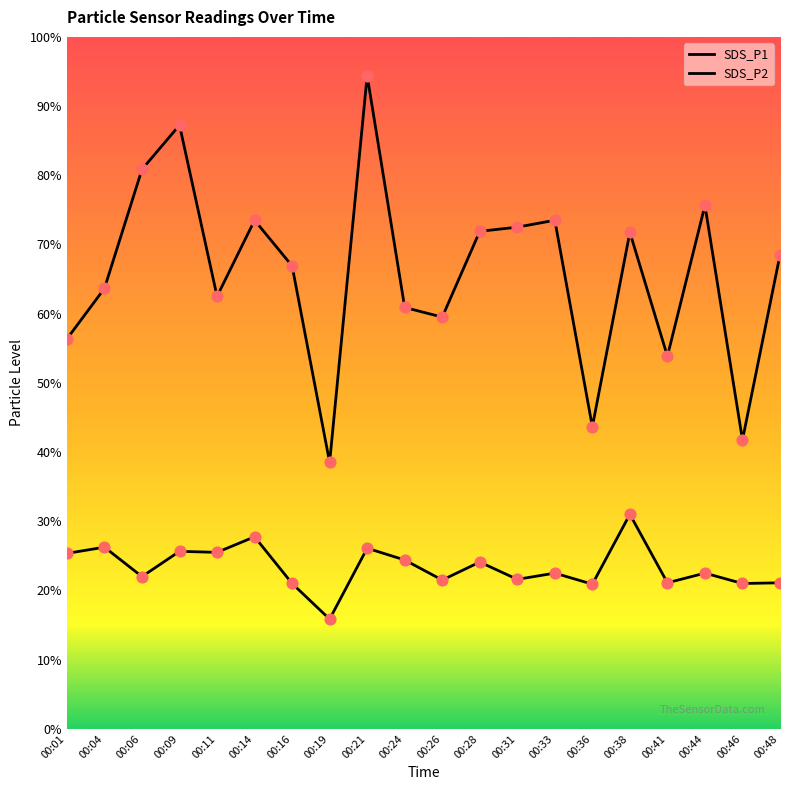

Which series has the largest Y range (max minus min)?

SDS_P1